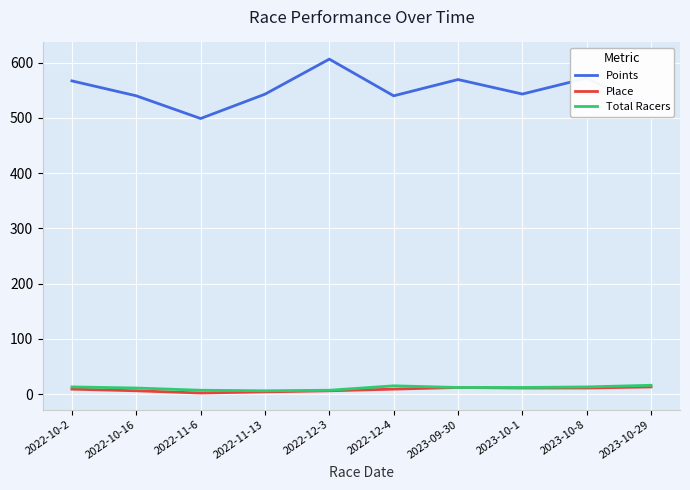

Read the Points value at 2023-10-1.

543.2